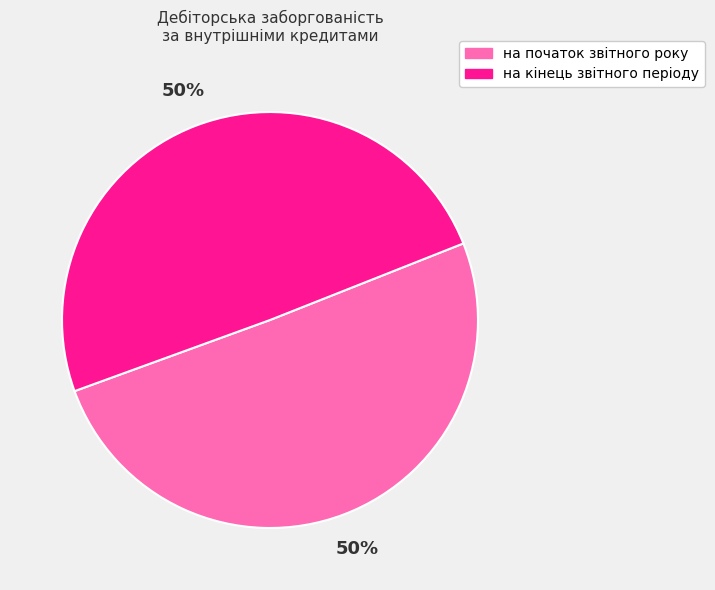

Combined, do на початок звітного року and на кінець звітного періоду account for over 50%?

Yes